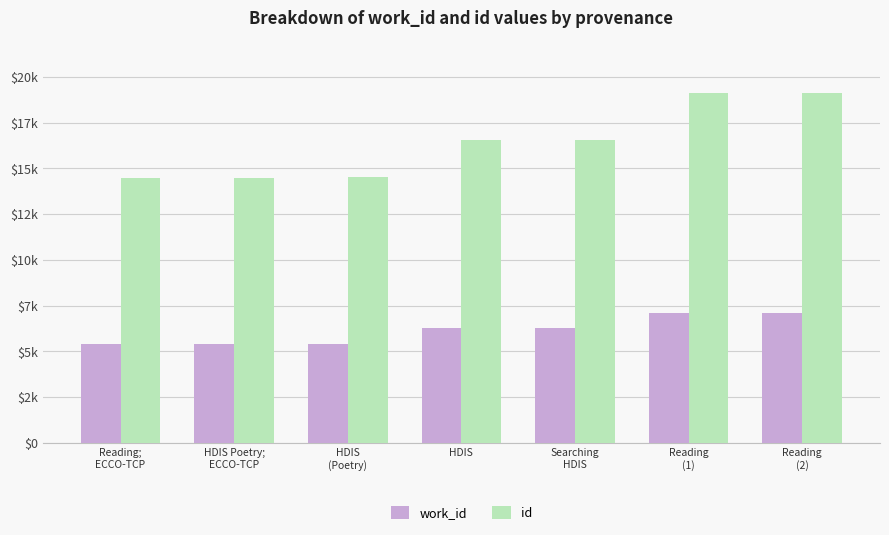

What are all the series names shown in the legend?

work_id, id